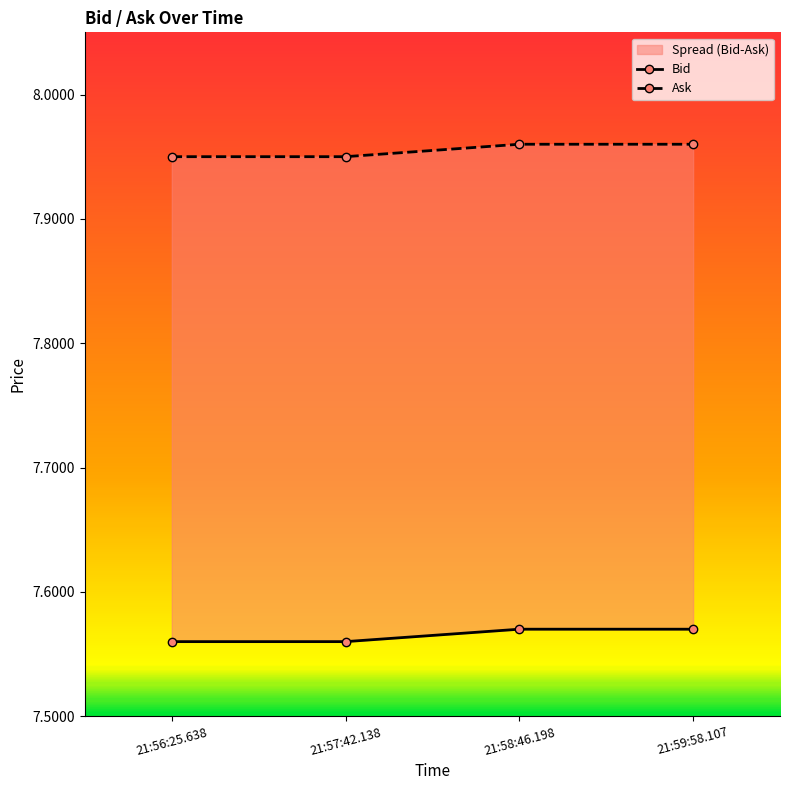

Is it true that Bid equals 2.6 at 21:58:46.198?

False